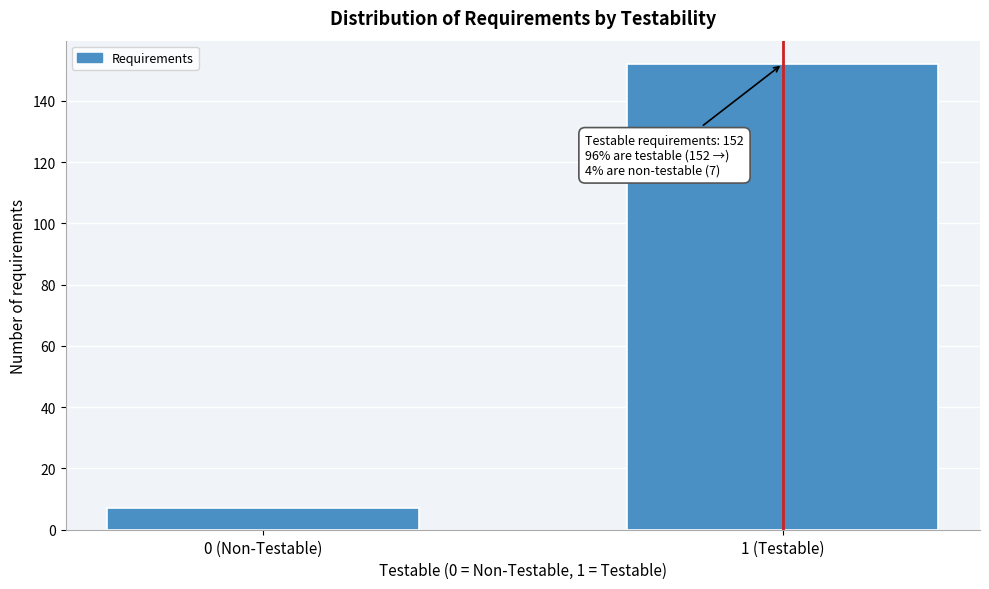

Reading left to right, list all the values displayed in this chart.

0 (Non-Testable)=7	1 (Testable)=152